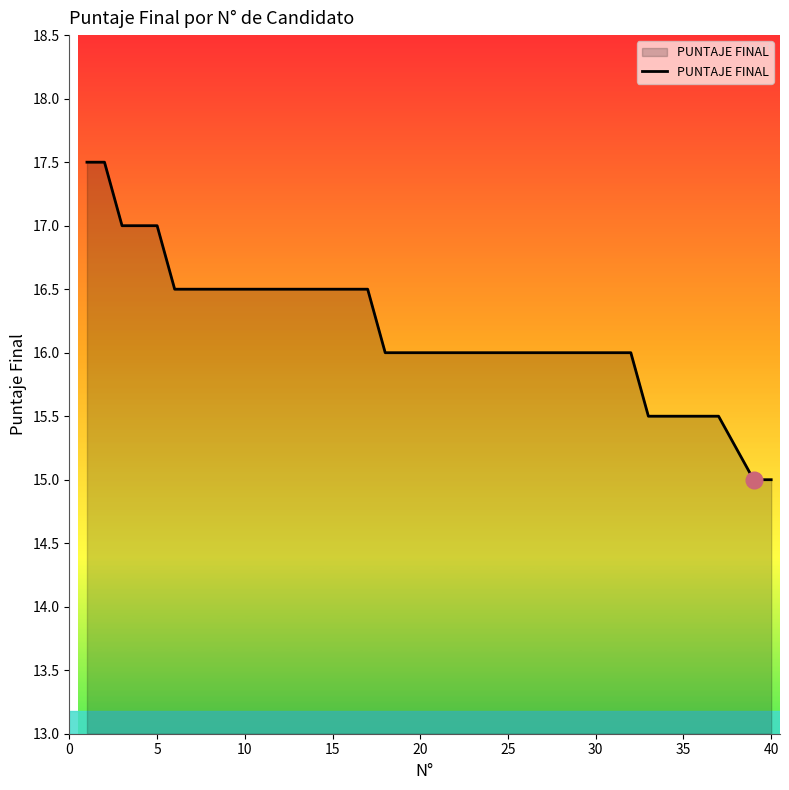

What is the greatest value displayed?

17.5